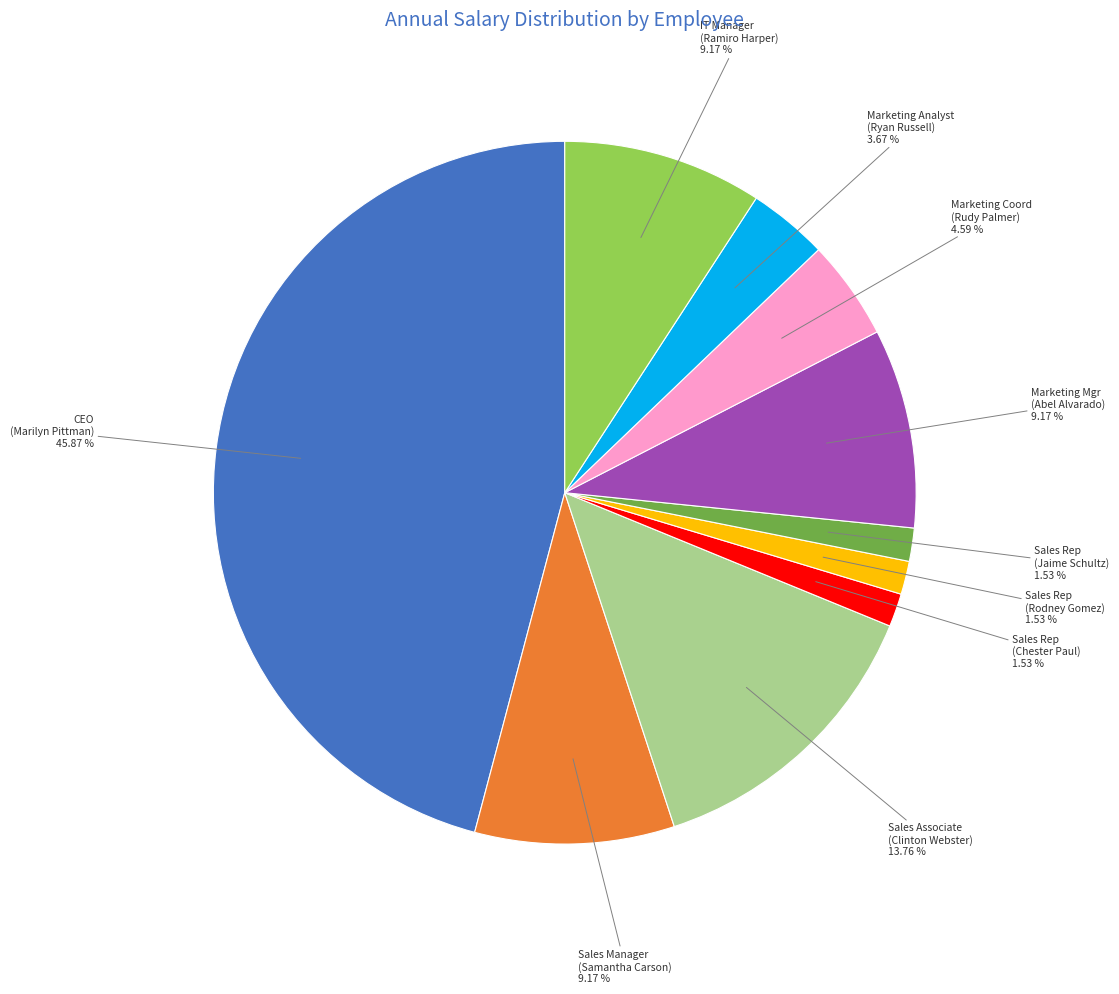

How many segments does this pie chart have?

10